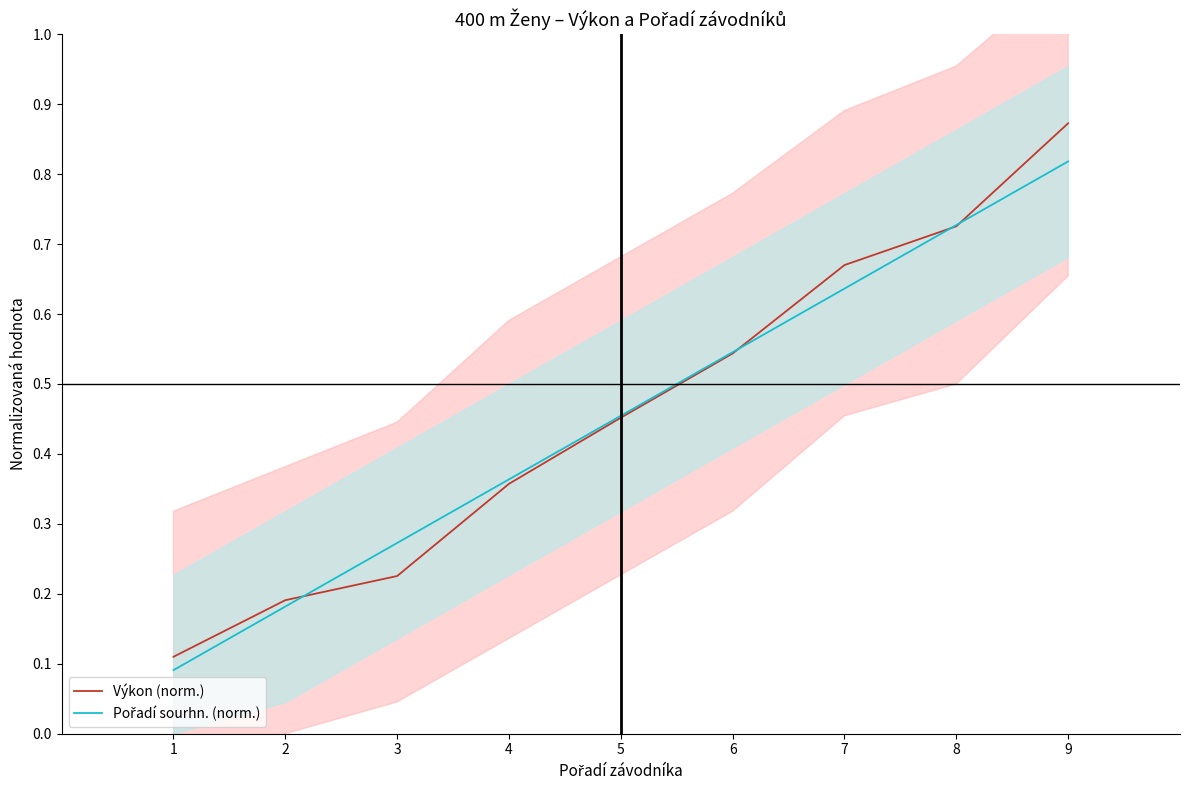

True or false: Pořadí sourhn. (norm.) has more than 2 points higher than both neighbors.

False